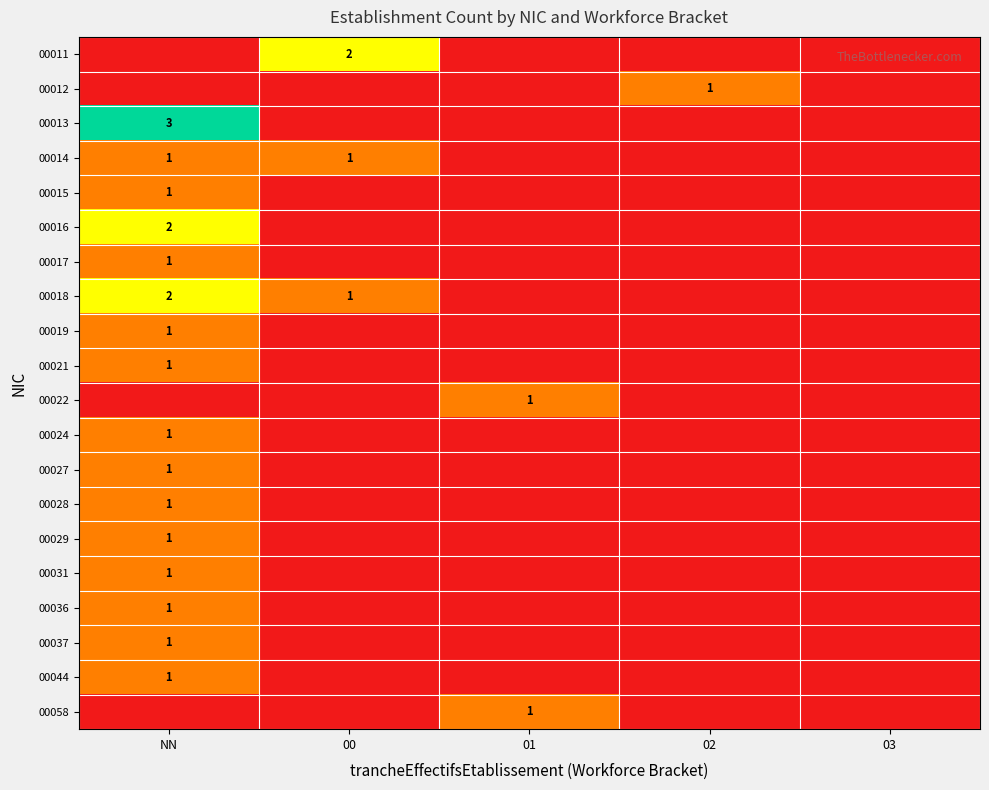

Count the number of categories in the chart.

5